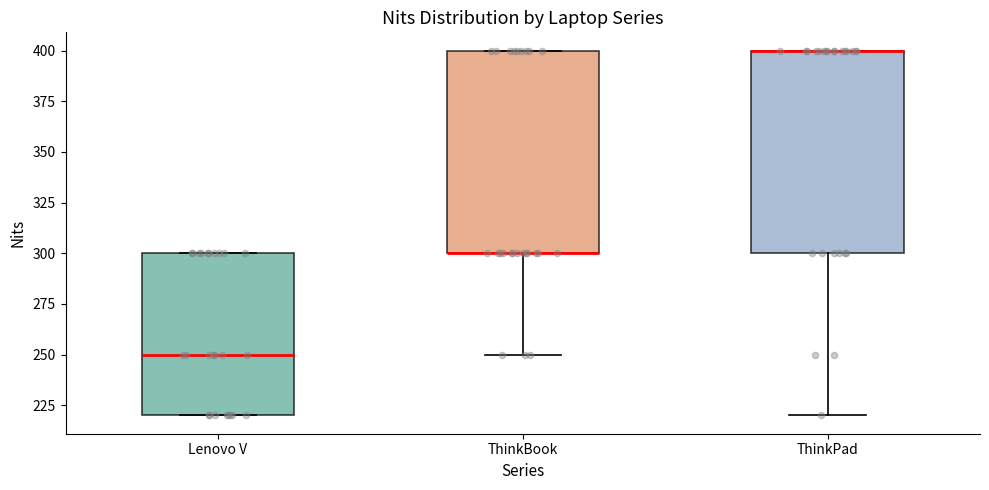

Where does the median line of the box for Lenovo V sit on the y-axis? The values are not printed on the chart, so give them approximately, as read against the axis.

250